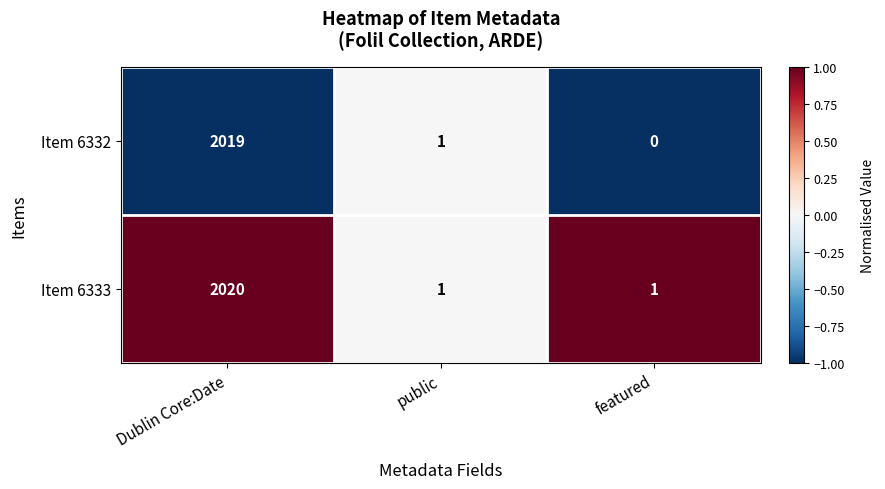

Rank the series by their maximum value, from lowest to highest.

Item 6332, Item 6333